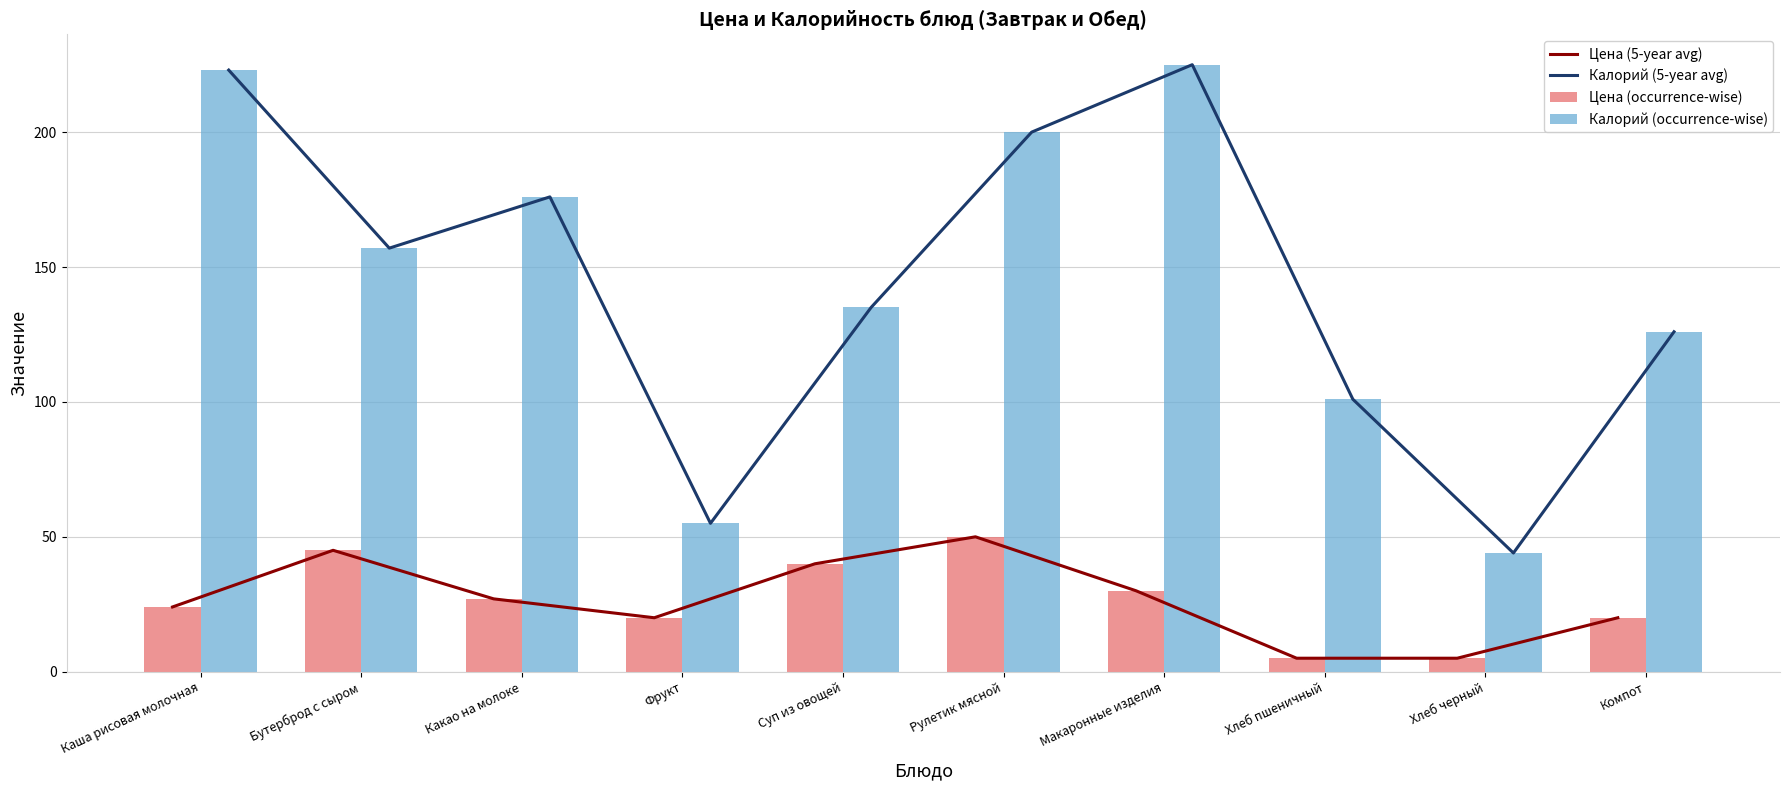

Where is Цена (5-year avg) nearest to the value 27?

Какао на молоке